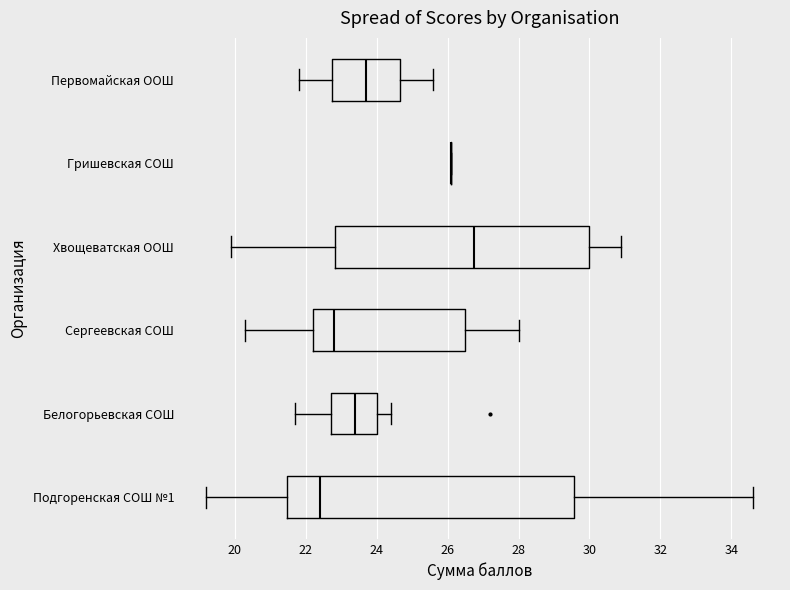

Reading bottom to top, transcribe this box plot: for each box, give where its median line is, the range the box spans, and where its two whiskers end, as read against the x-axis. The values are not printed on the chart, so give them approximately, as read against the axis.

Подгоренская СОШ №1: median 22.4, box 21.4 to 29.6, whiskers 19.2 to 34.6
Белогорьевская СОШ: median 23.4, box 22.8 to 24.0, whiskers 21.8 to 24.4
Сергеевская СОШ: median 22.8, box 22.2 to 26.6, whiskers 20.4 to 28.0
Хвощеватская ООШ: median 26.8, box 22.8 to 30.0, whiskers 20.0 to 31.0
Гришевская СОШ: box collapsed to a line at 26.2, whiskers 26.2 to 26.2
Первомайская ООШ: median 23.8, box 22.8 to 24.6, whiskers 21.8 to 25.6